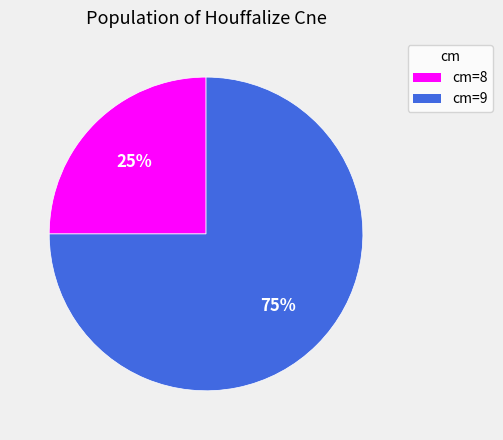

To the nearest percent, what is the average slice percentage?

50%